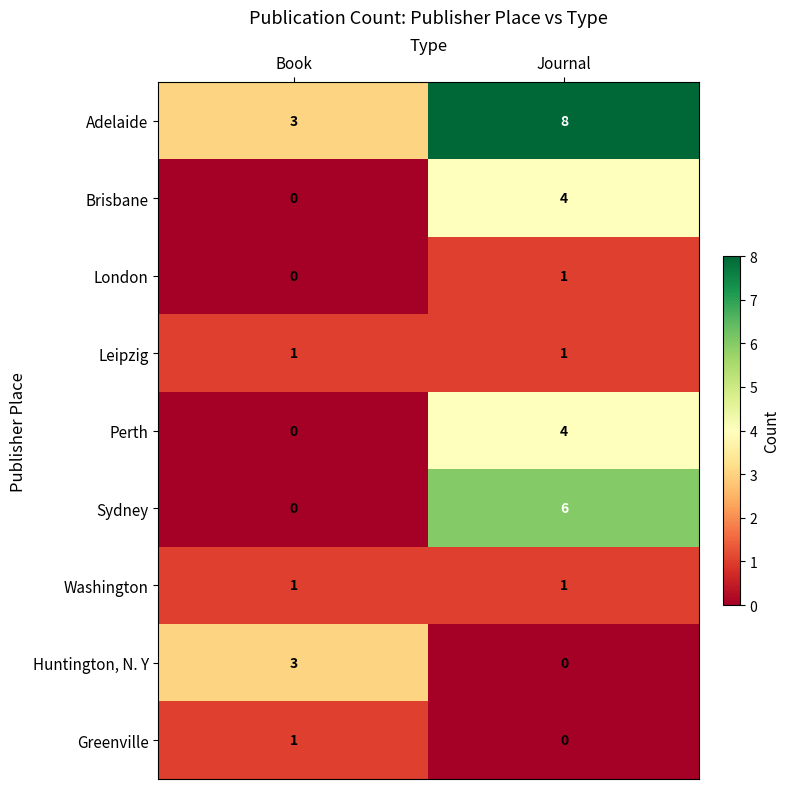

What is the greatest value displayed?

8